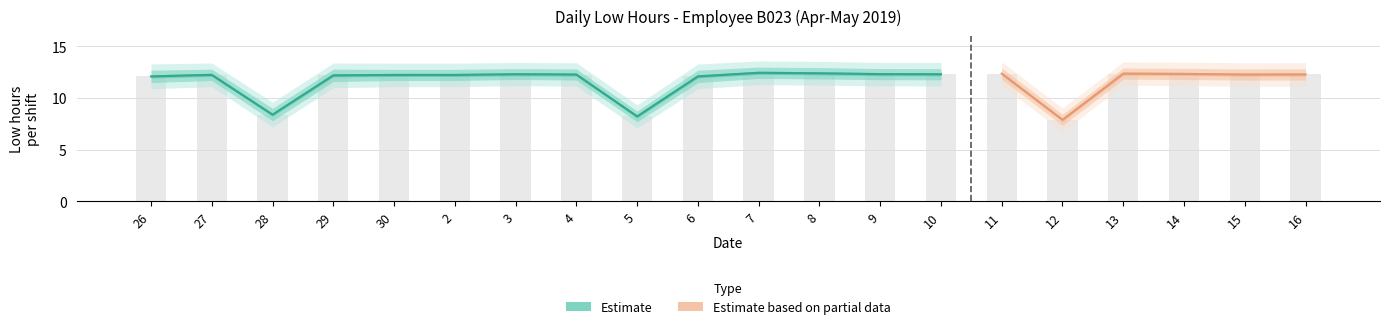

What is the smallest value displayed?

7.9